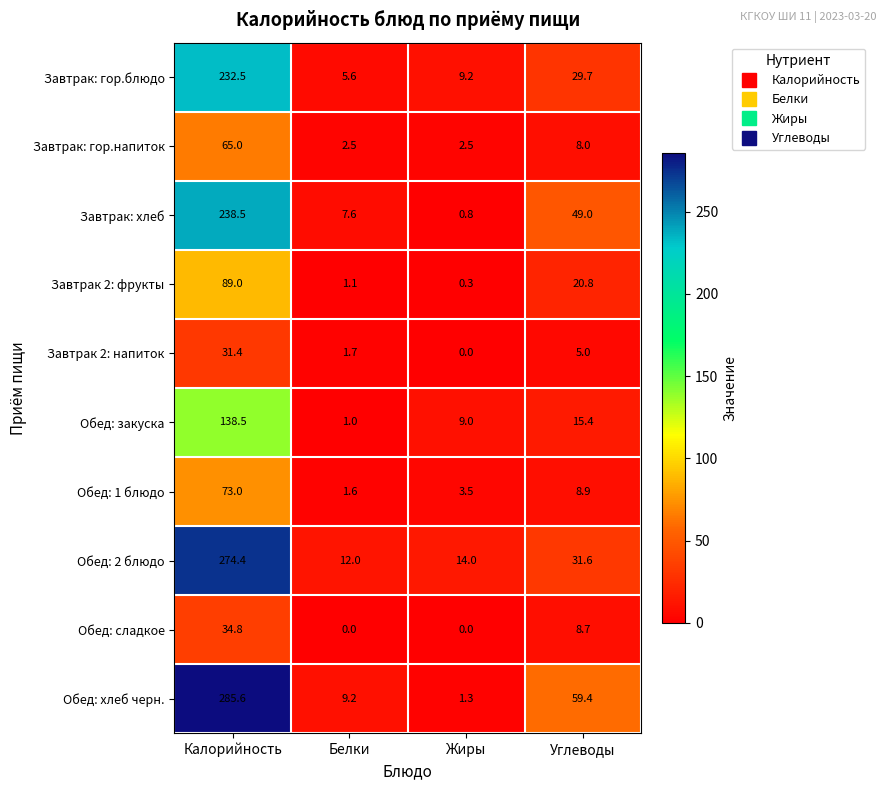

The Завтрак: хлеб series shows 381.2 at Калорийность. True or false?

False